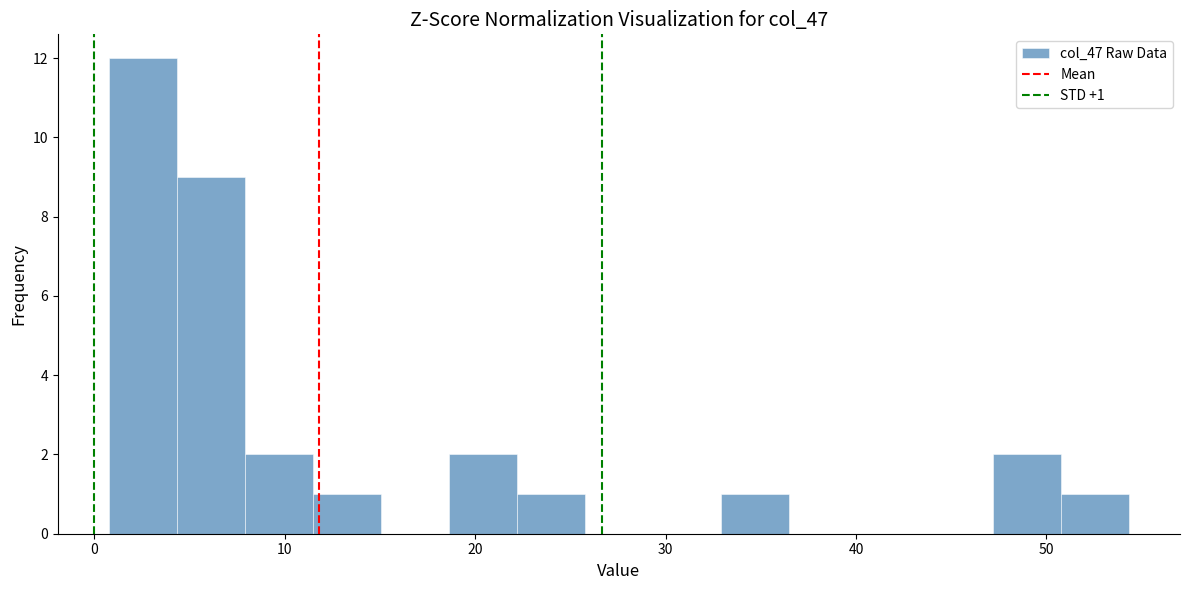

Around what value on the x-axis is the tallest bar? Give the approximate position of its centre, as read against the axis.

3